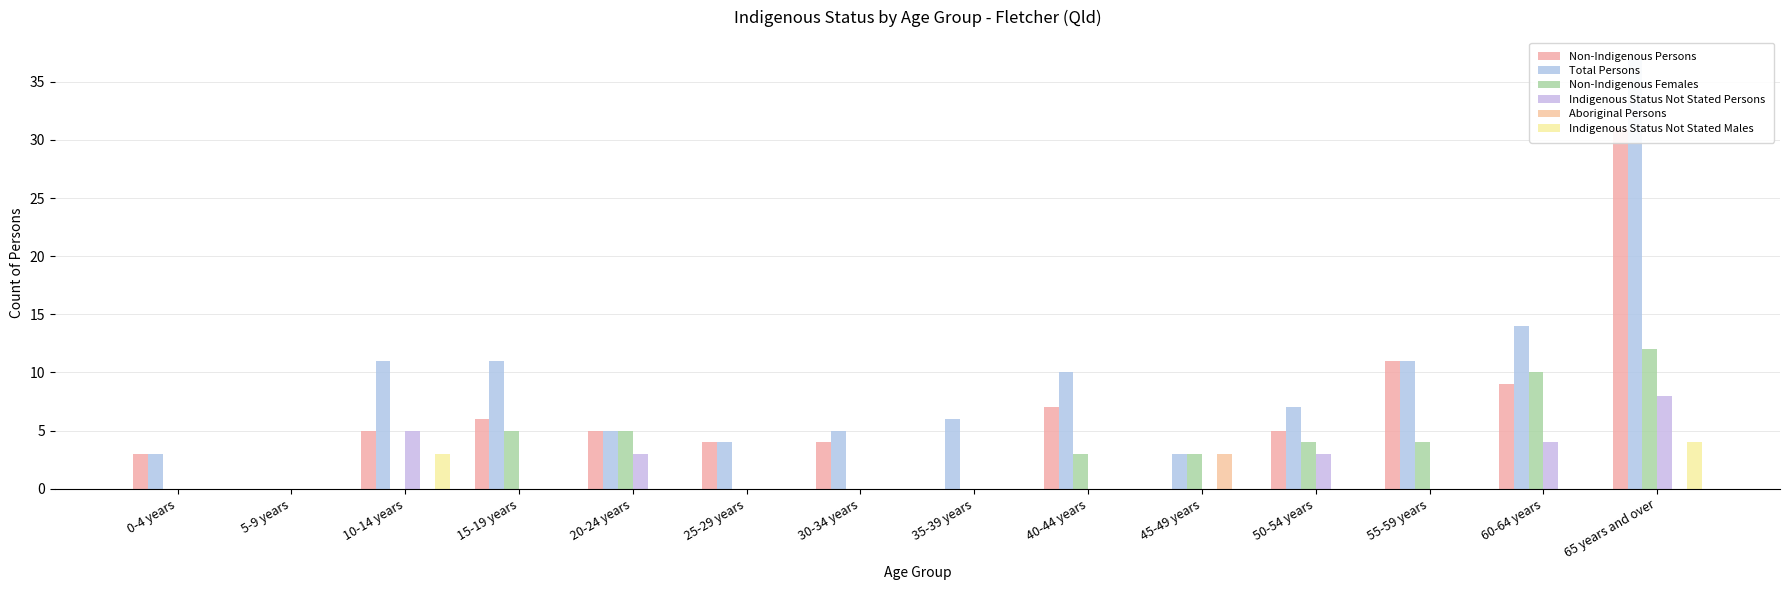

List the series in order of their peak value, lowest first.

Aboriginal Persons, Indigenous Status Not Stated Males, Indigenous Status Not Stated Persons, Non-Indigenous Females, Non-Indigenous Persons, Total Persons